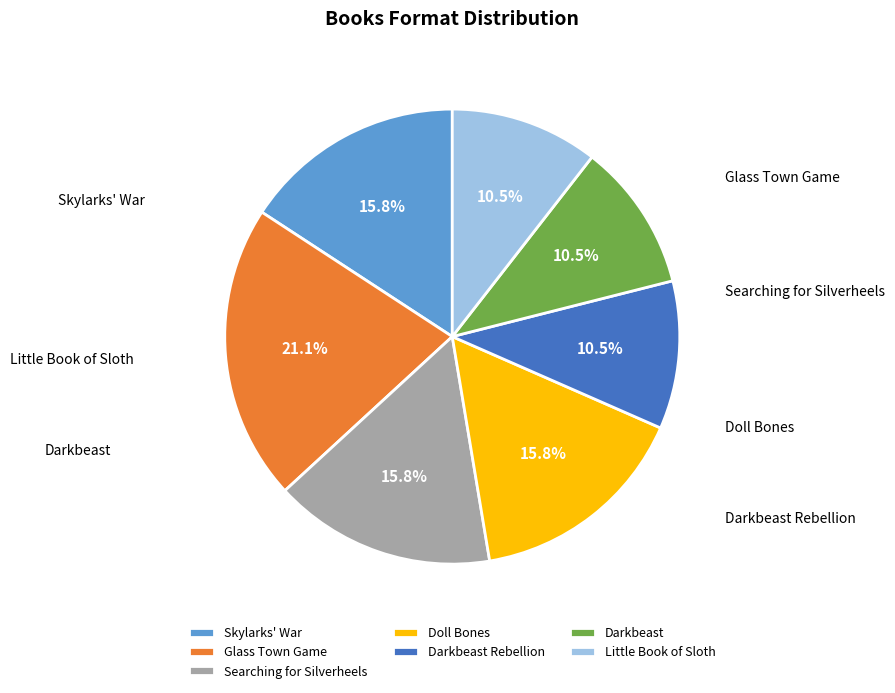

What is the smallest slice in the pie chart?

Darkbeast Rebellion